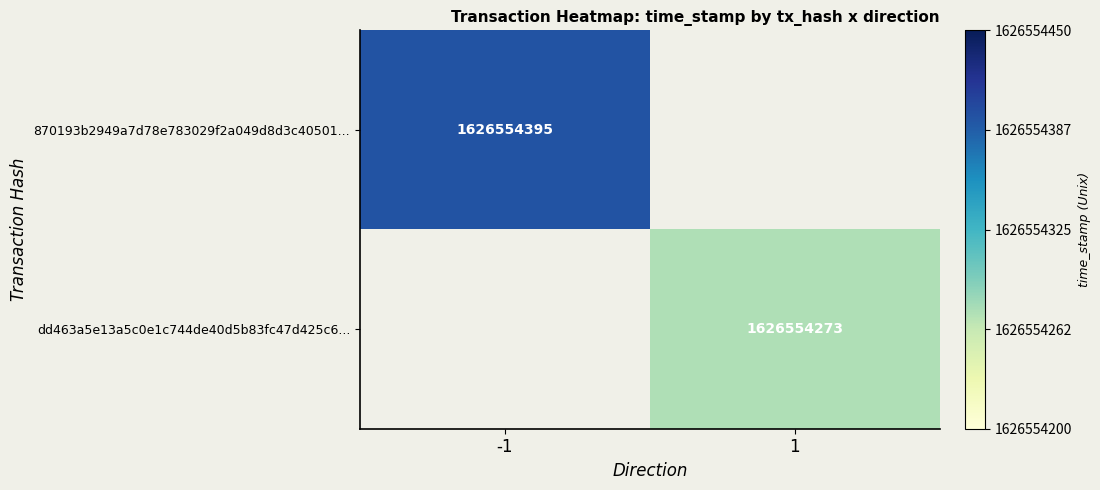

At how many categories does at least one series exceed 550738364?

2